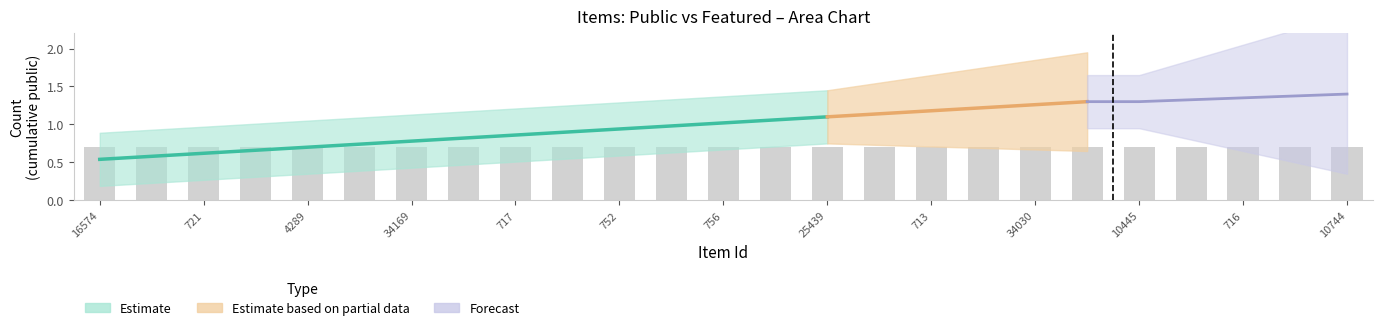

List the labels in order of featured value, largest first.

16574, 698, 721, 16572, 4289, 34038, 34169, 707, 717, 751, 752, 749, 756, 742, 25439, 731, 713, 10694, 34030, 3556, 10445, 746, 716, 715, 10744